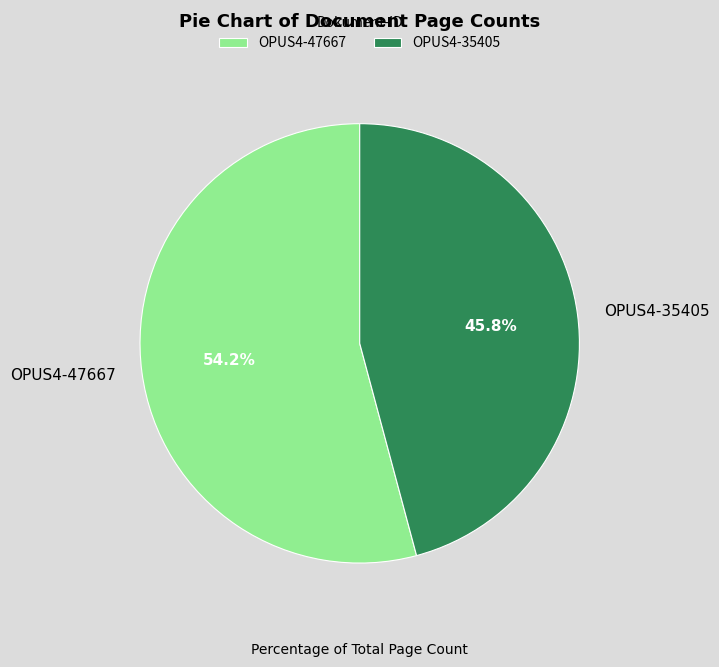

Which has a higher value, OPUS4-47667 or OPUS4-35405?

OPUS4-47667